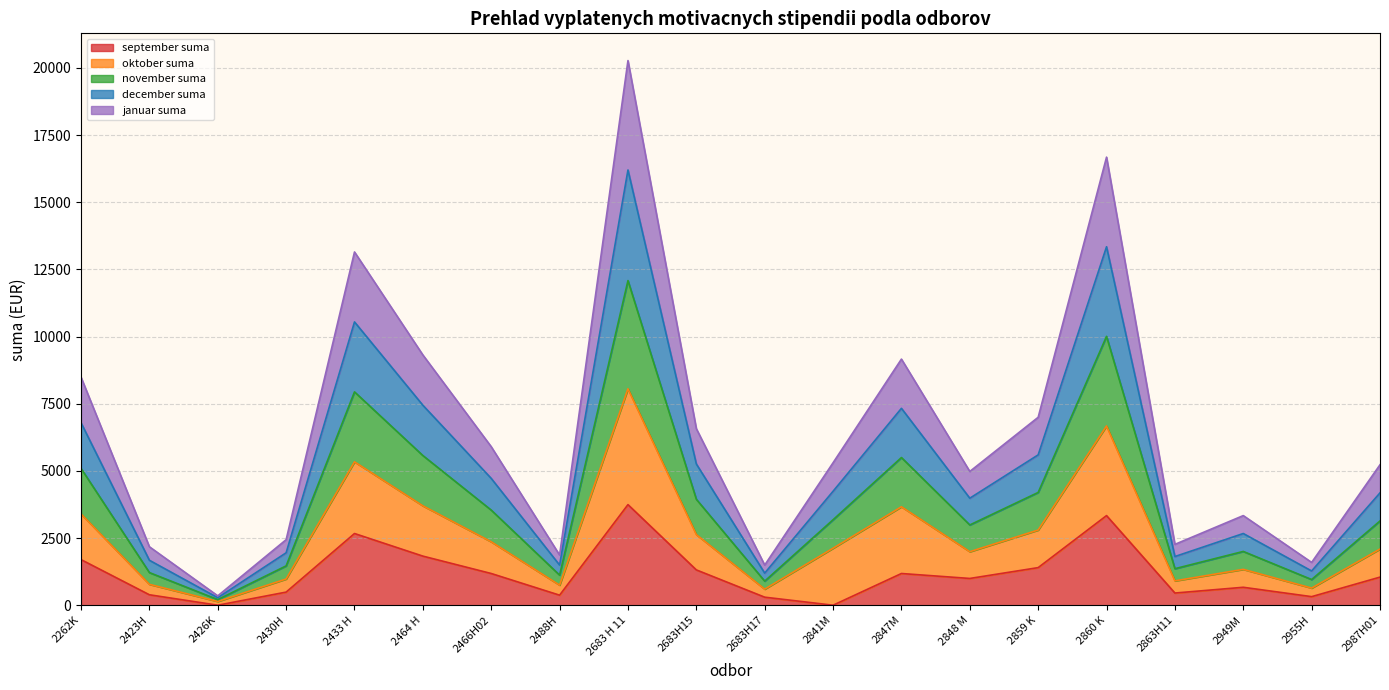

What is the minimum value for januar suma?

209.1